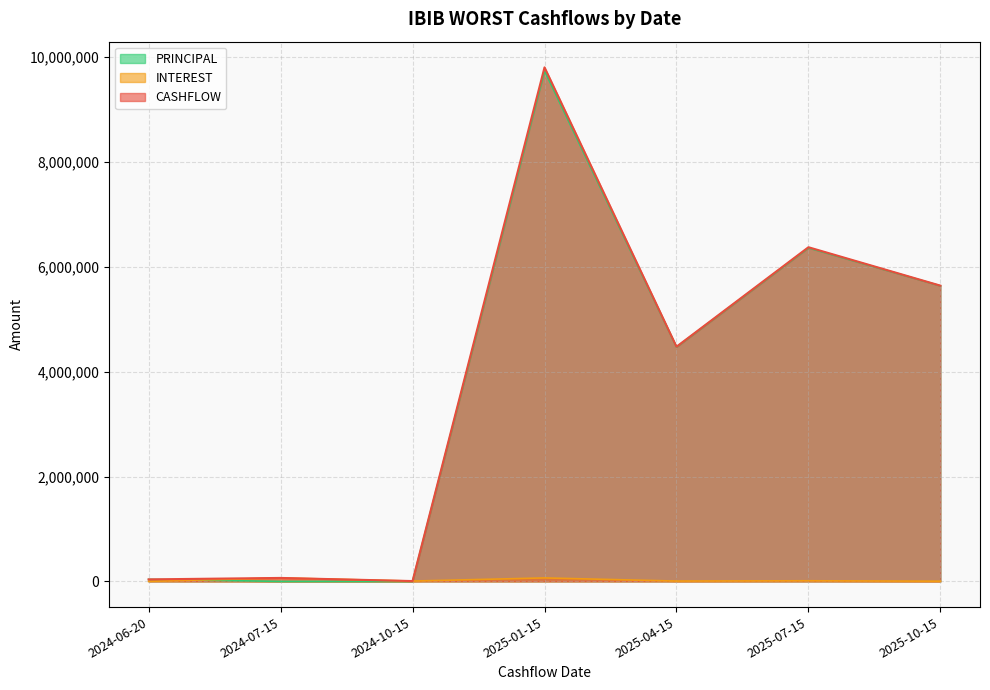

Does the chart display data point markers on the line(s)?

No